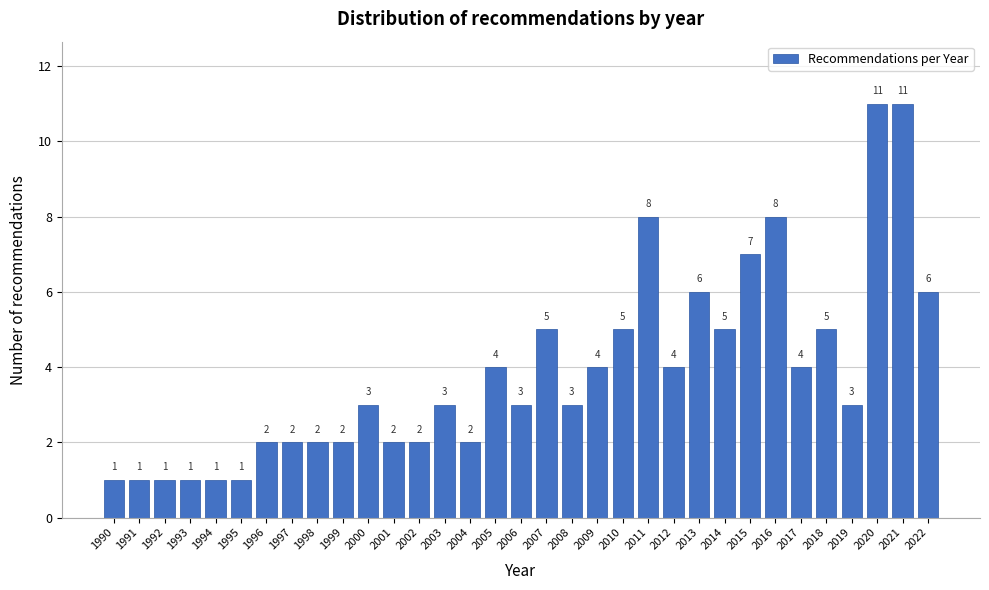

Reading left to right, what are all the values shown in this chart?

1	1	1	1	1	1	2	2	2	2	3	2	2	3	2	4	3	5	3	4	5	8	4	6	5	7	8	4	5	3	11	11	6